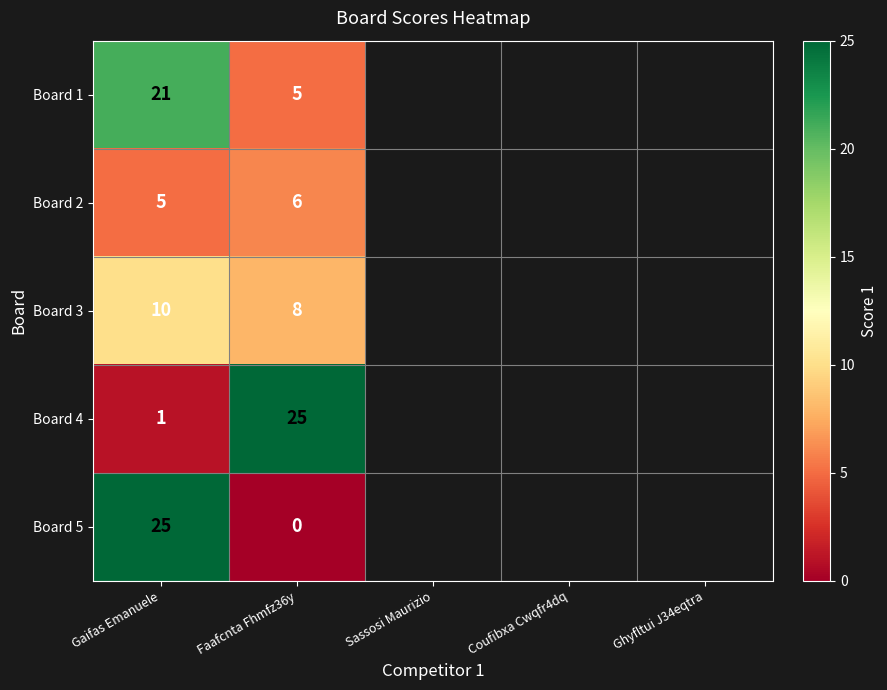

List the labels in order of Board 3 value, largest first.

Gaifas Emanuele, Faafcnta Fhmfz36y